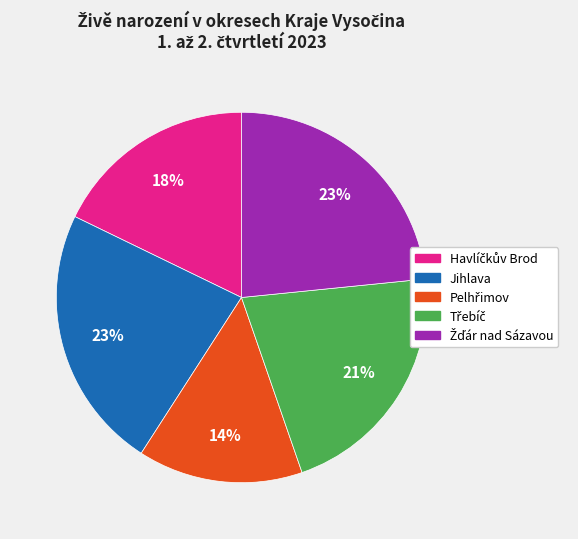

To the nearest percent, what is the difference between the largest and smallest slice percentages?

9%